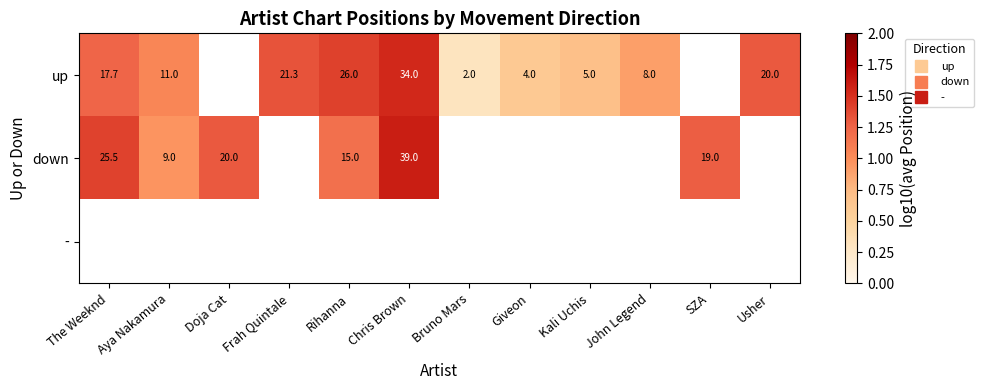

Which label corresponds to the largest value in the chart?

Chris Brown